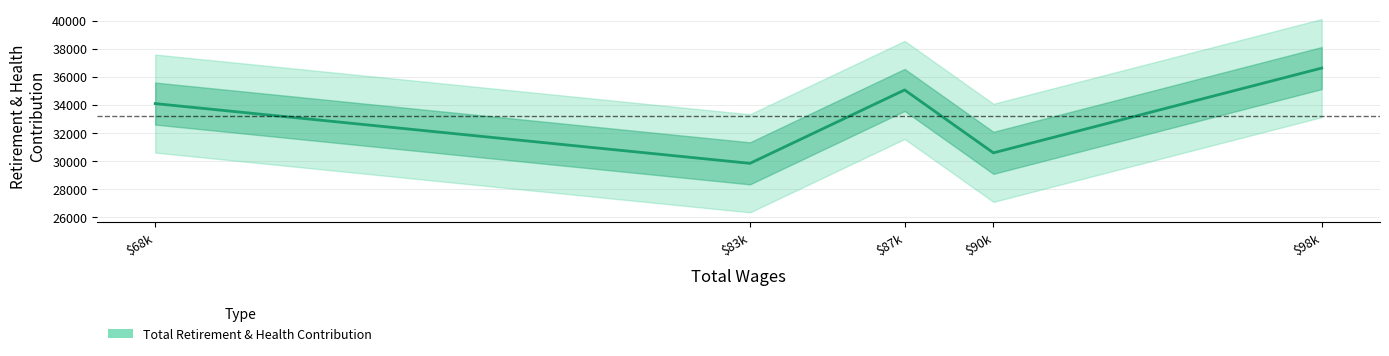

Is it true that the value at $90k is 13048.5?

False